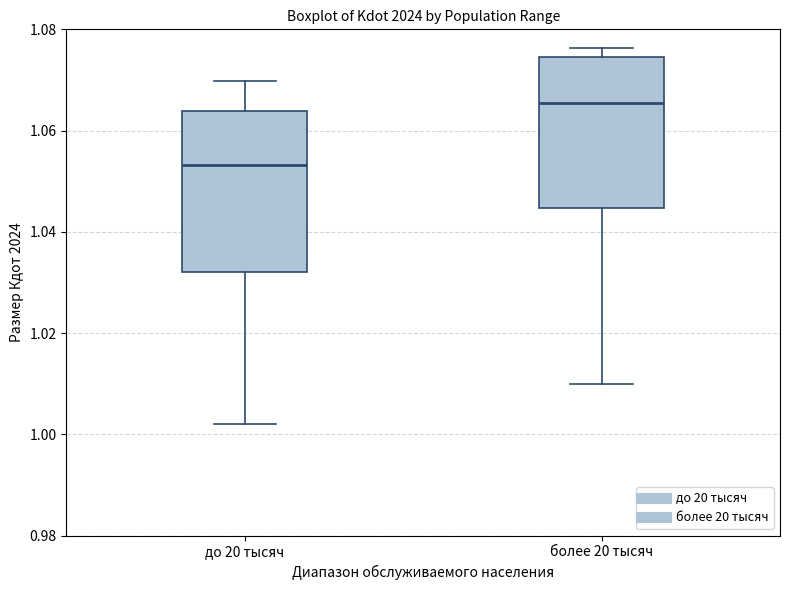

Where does the lower whisker of the box for более 20 тысяч end on the y-axis? The values are not printed on the chart, so give them approximately, as read against the axis.

1.010